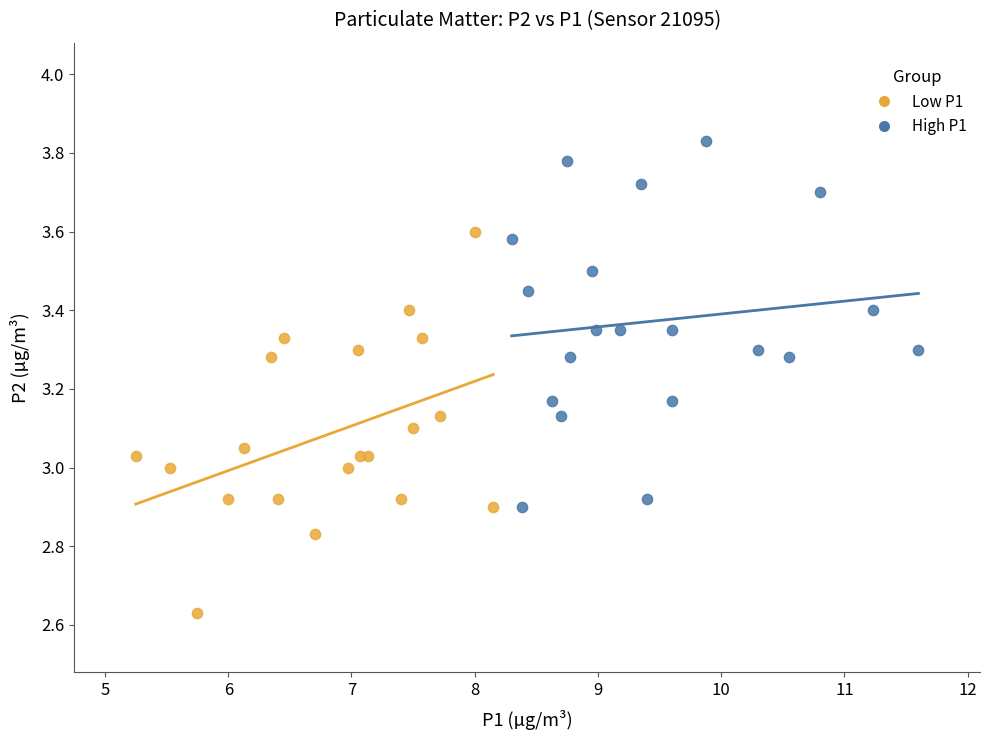

Which series reaches the maximum Y coordinate?

High P1